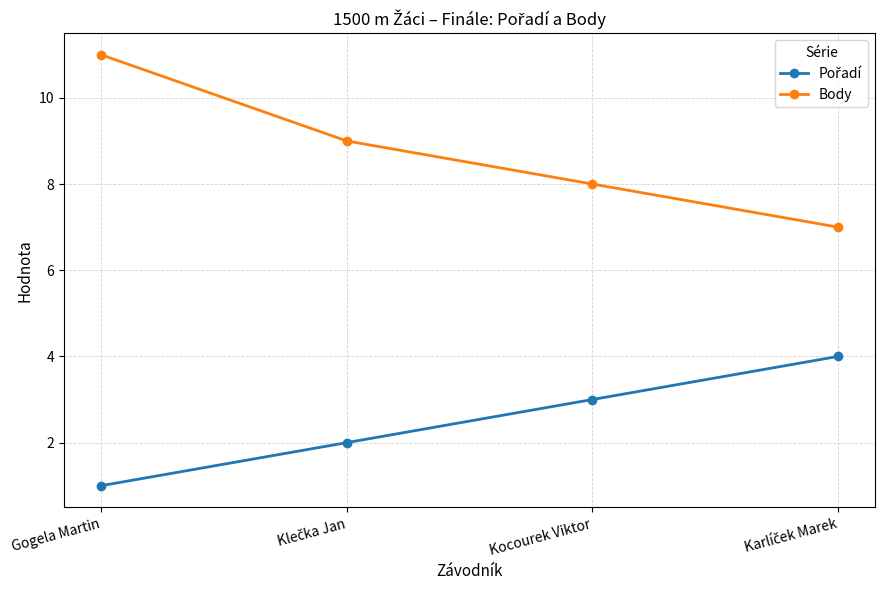

How many distinct data groups are displayed?

2